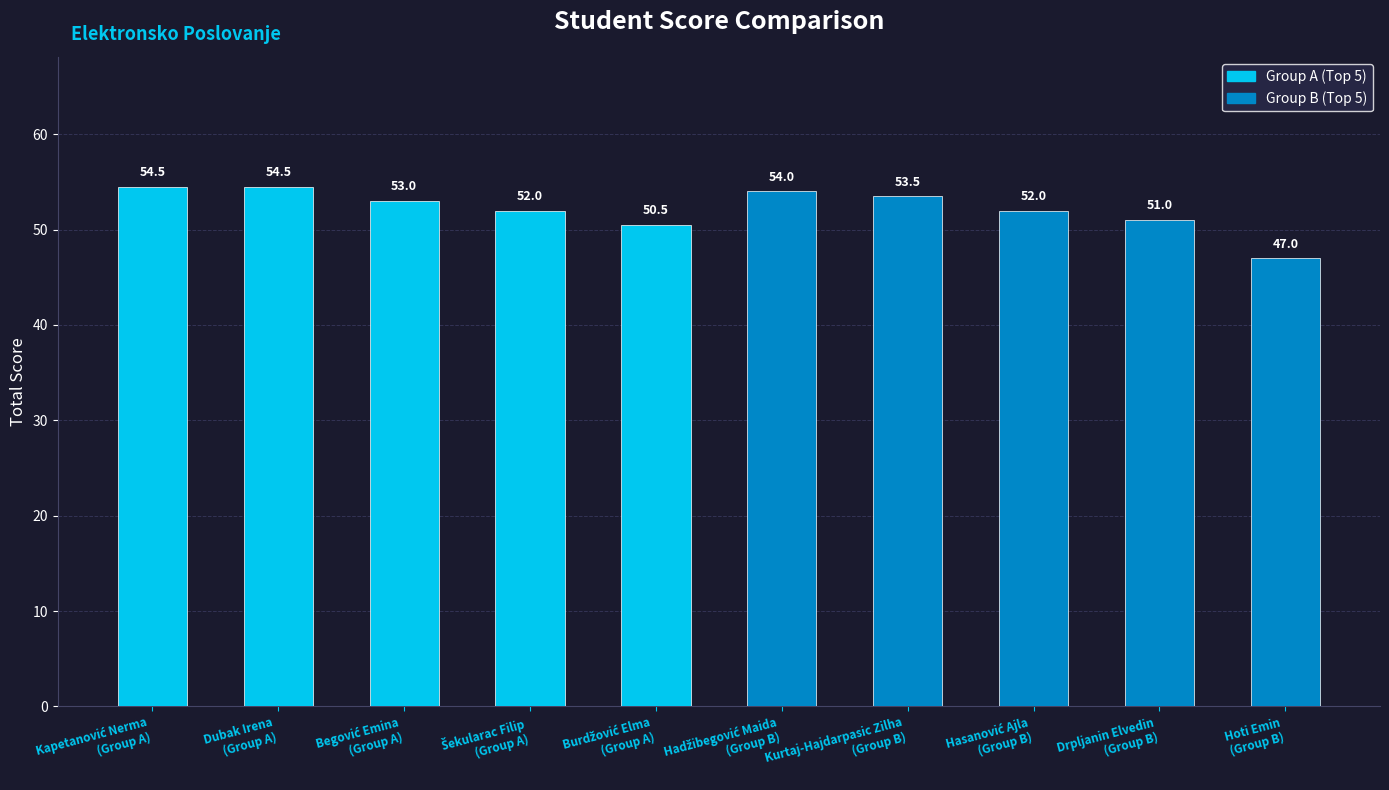

How many series are shown in this chart?

1